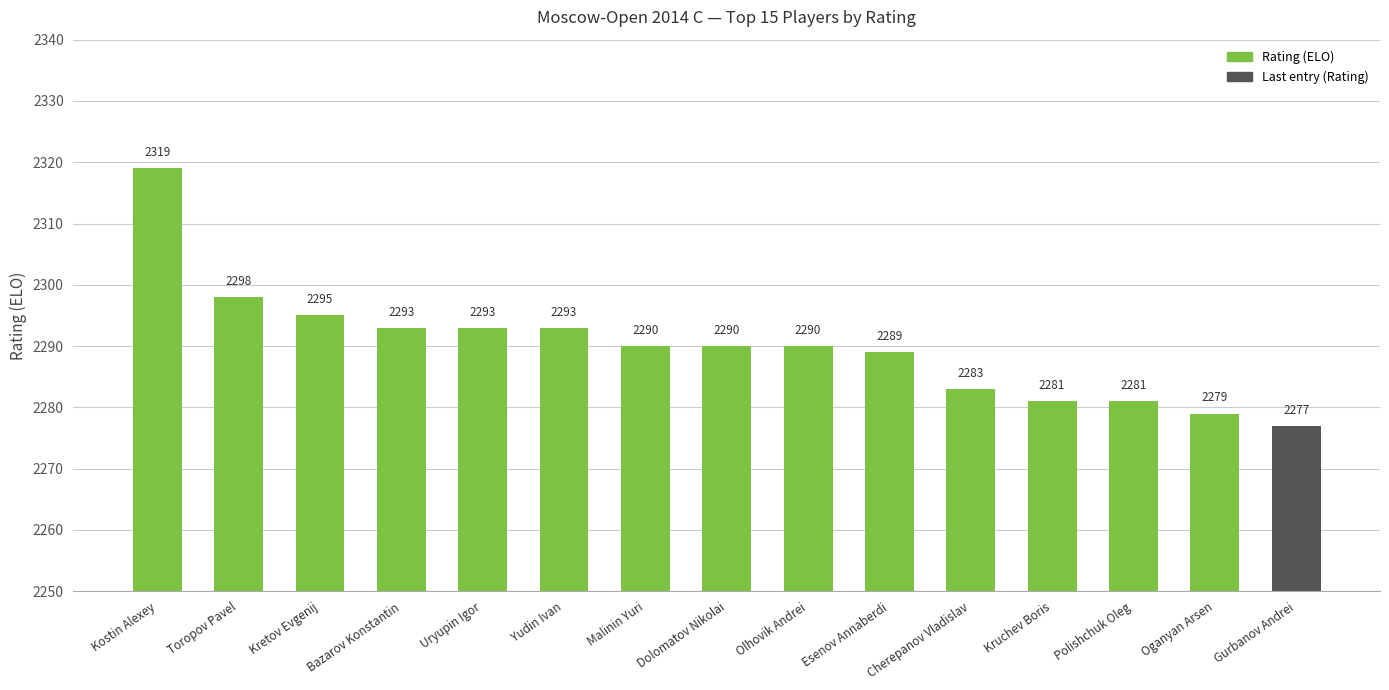

The chart shows a value of 619 at Bazarov Konstantin. True or false?

False